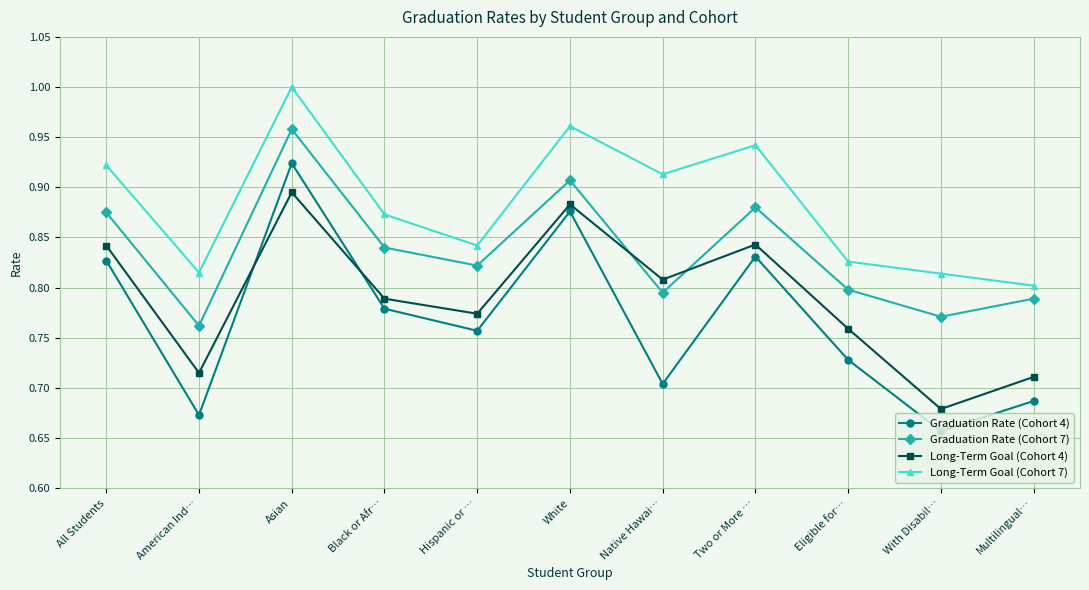

Which label corresponds to the smallest value in the chart?

With Disabil…